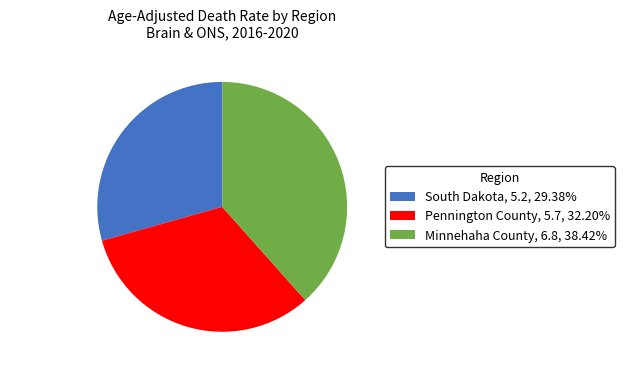

Does any single category account for the majority?

No